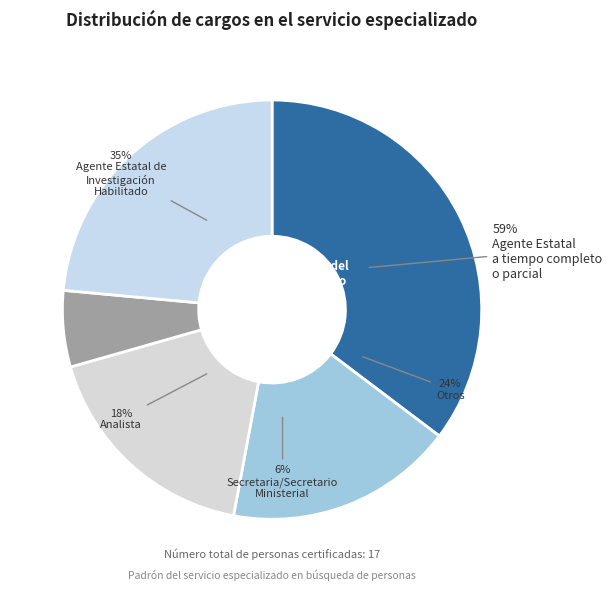

Rank the categories by value from highest to lowest.

Agente del Ministerio Público, Otros, Agente Estatal de Investigación Habilitado, Analista, Secretaria/Secretario Ministerial